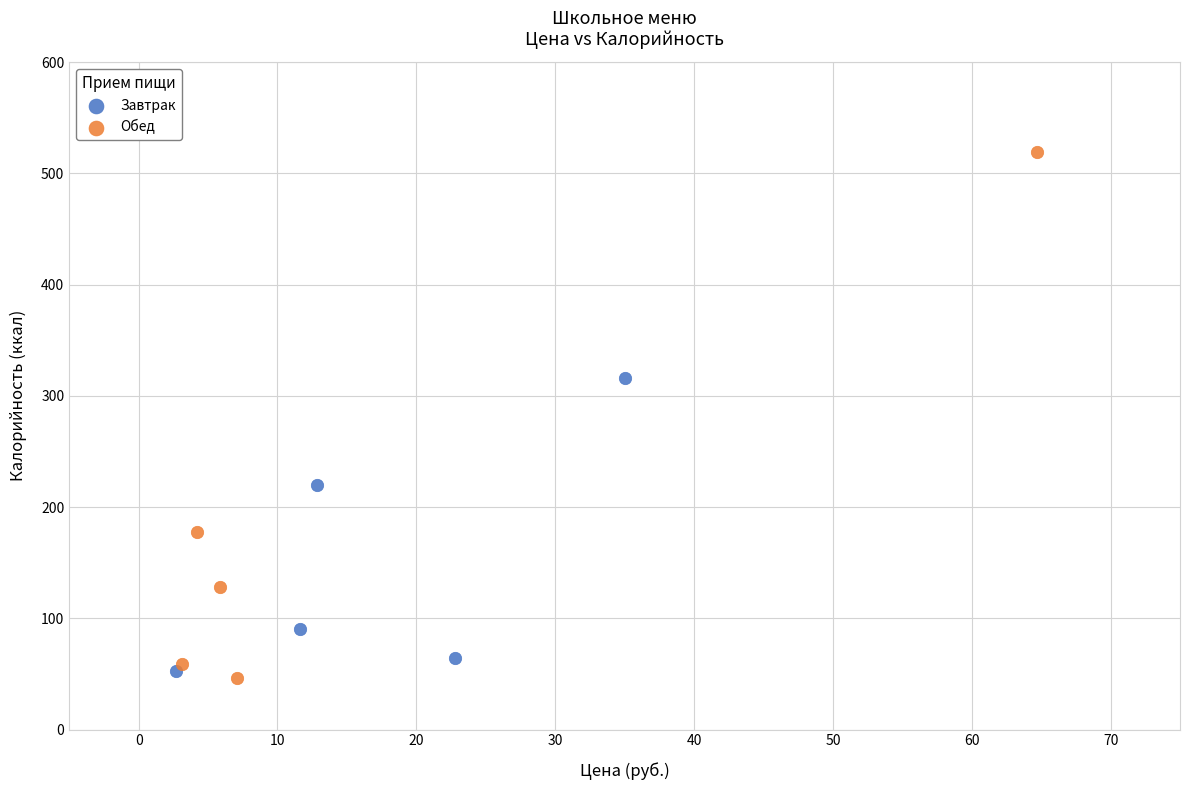

Which series contains the highest Y value?

Обед